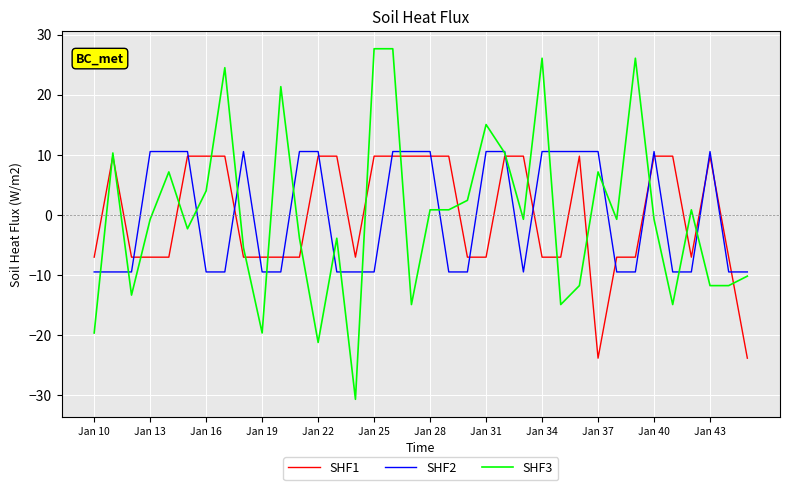

What is the maximum value for SHF1?

9.8